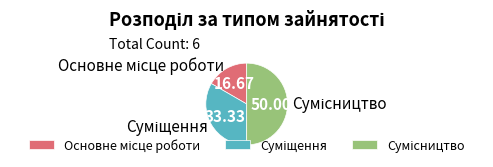

How many segments does this pie chart have?

3